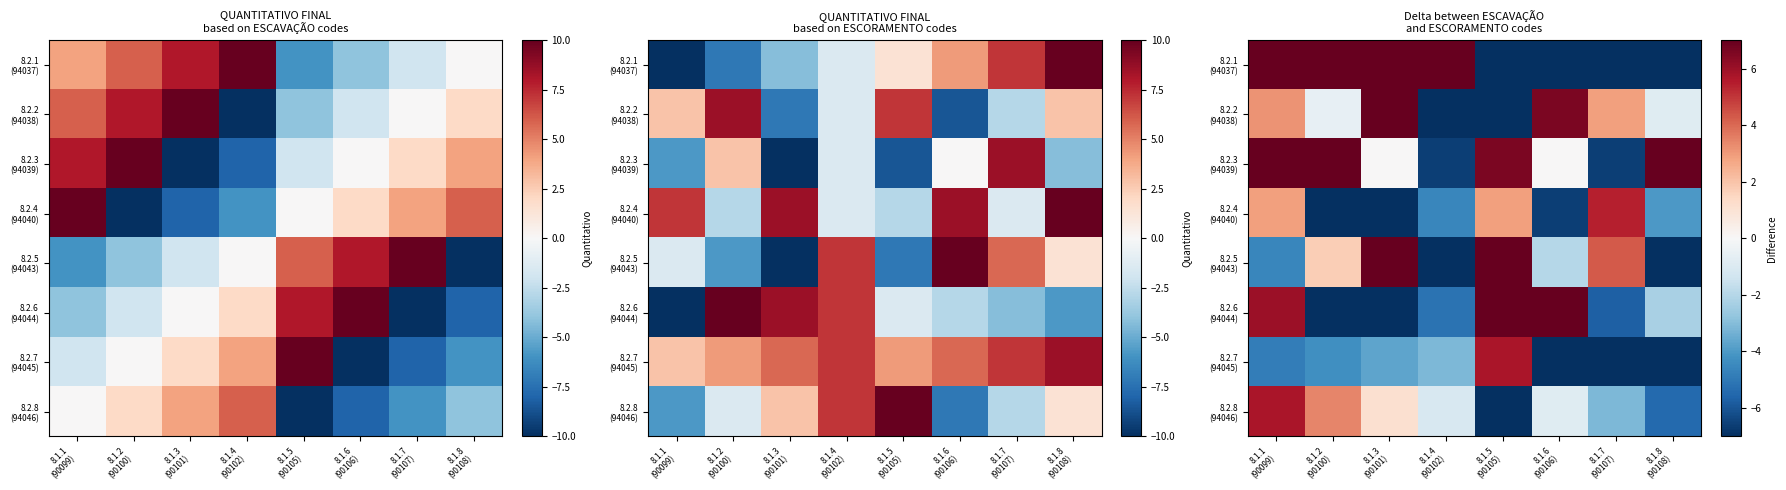

The 8.2.2 (94038) series shows 1.0 at 8.1.1 (90099). True or false?

False